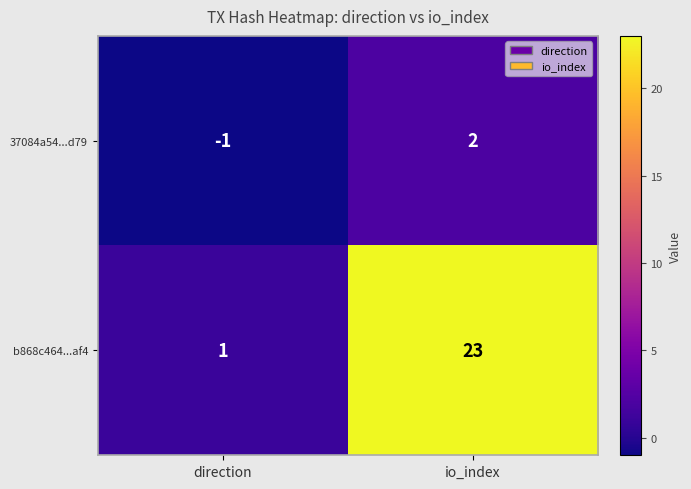

How many values in 37084a54...d79 are below zero?

1